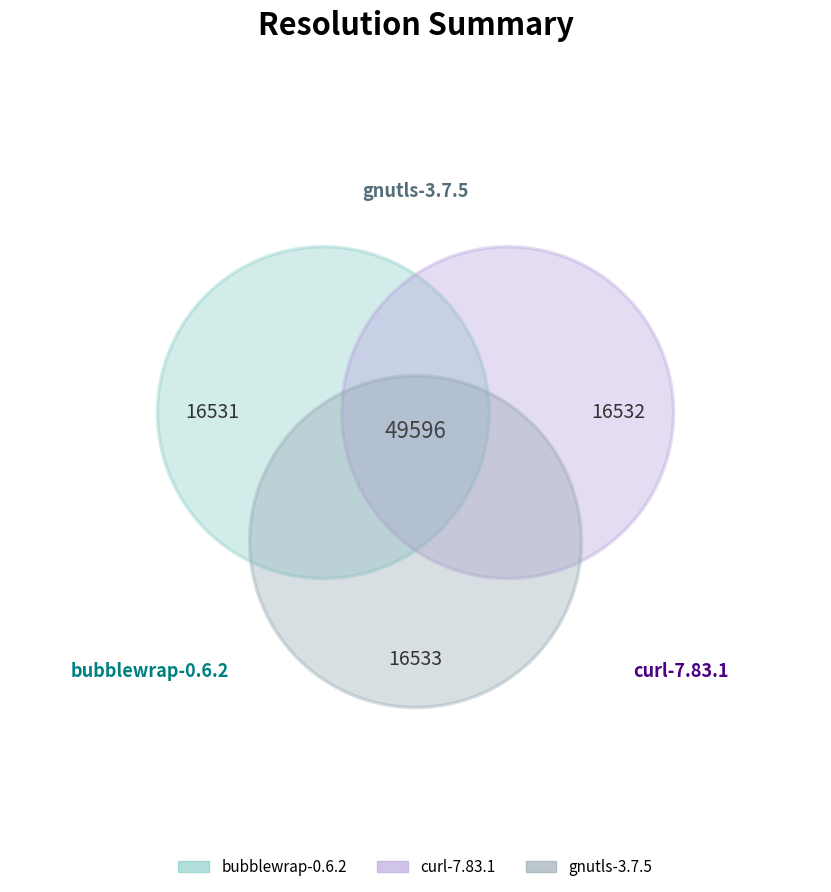

Combined, what portion of the pie is curl-7.83.1 and bubblewrap-0.6.2?

66.7%